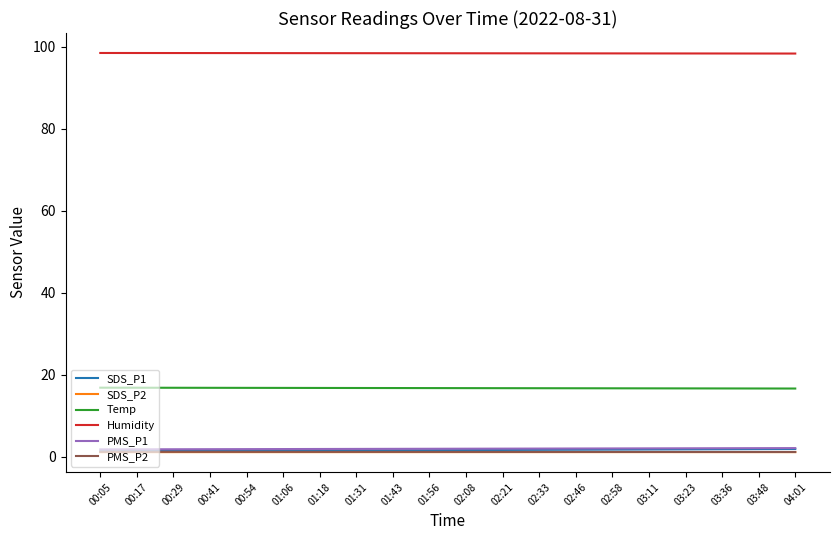

What are all the series names shown in the legend?

SDS_P1, SDS_P2, Temp, Humidity, PMS_P1, PMS_P2